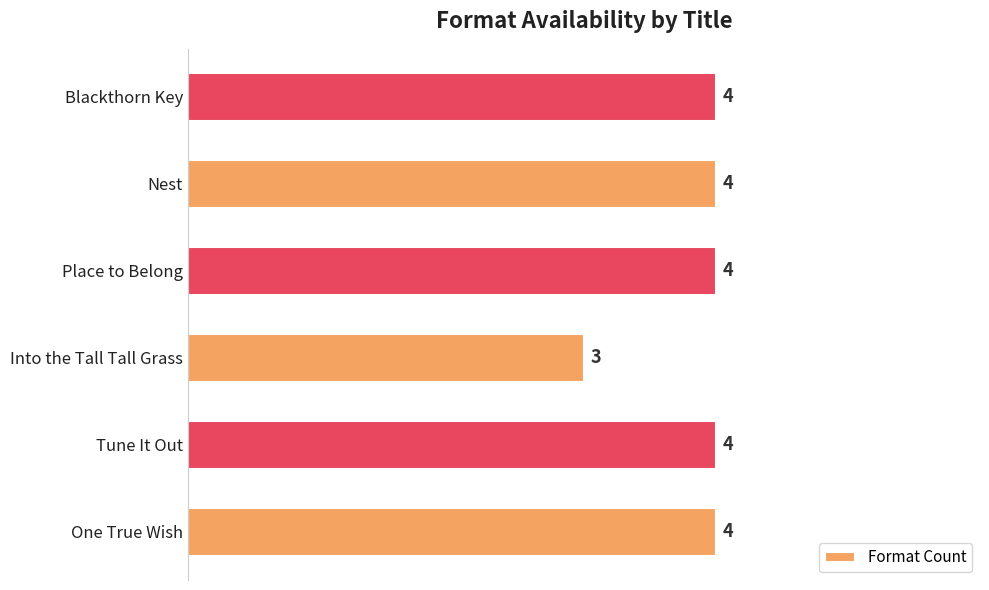

True or false: the data shows 4 at Tune It Out.

True